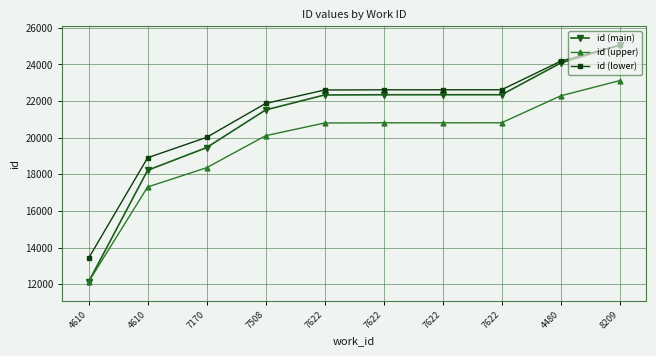

Reading right to left, extract all data points from this chart.

id (main): 25050.0	24073.0	22345.0	22344.0	22343.0	22332.0	21515.0	19461.0	18223.0	12137.0
id (upper): 23113.0	22282.6	20813.8	20813.0	20812.1	20802.8	20108.3	18362.4	17310.1	12137.0
id (lower): 25050.0	24170.7	22615.5	22614.6	22613.7	22603.8	21868.5	20019.9	18905.7	13428.3